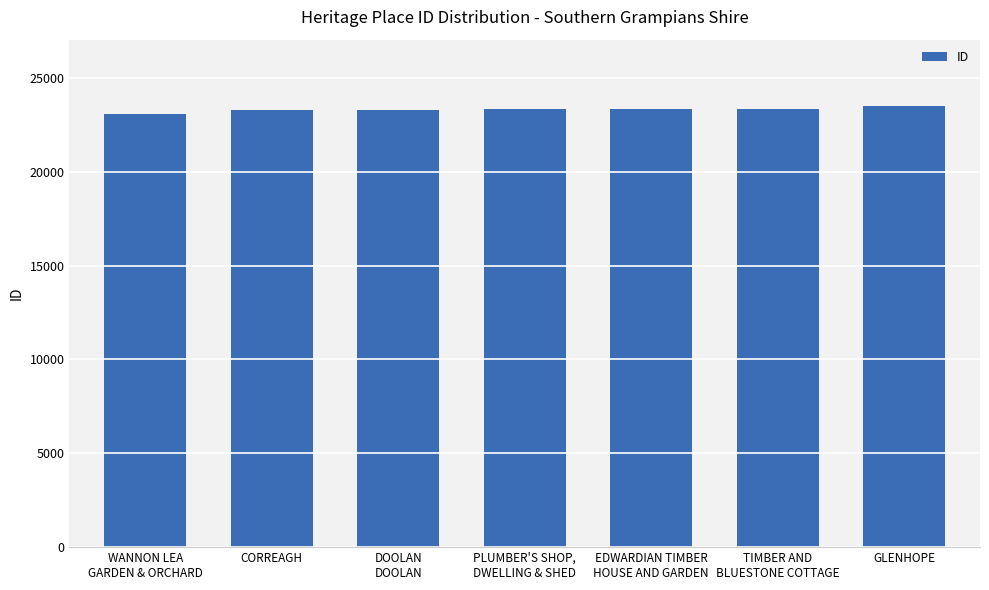

What is the approximate value at WANNON LEA
GARDEN & ORCHARD?

23055